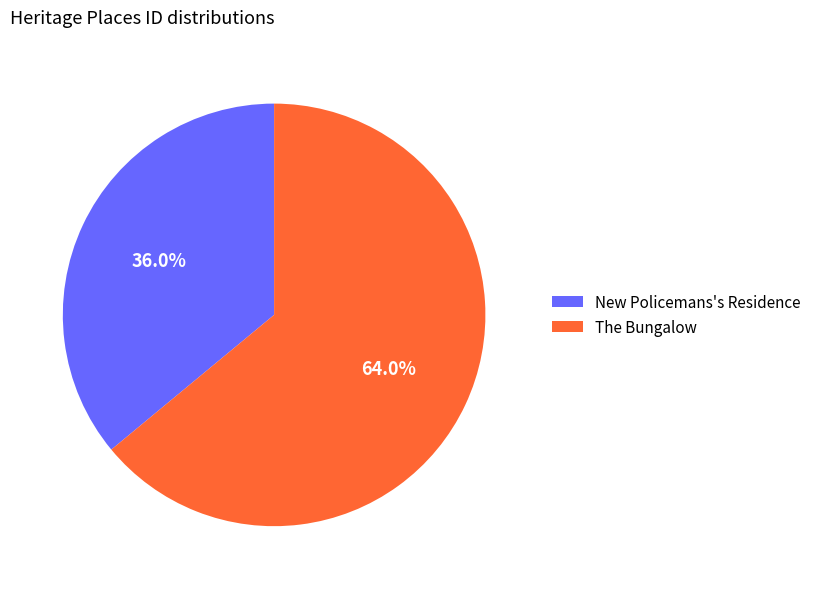

To the nearest percent, what is the average slice percentage?

50%